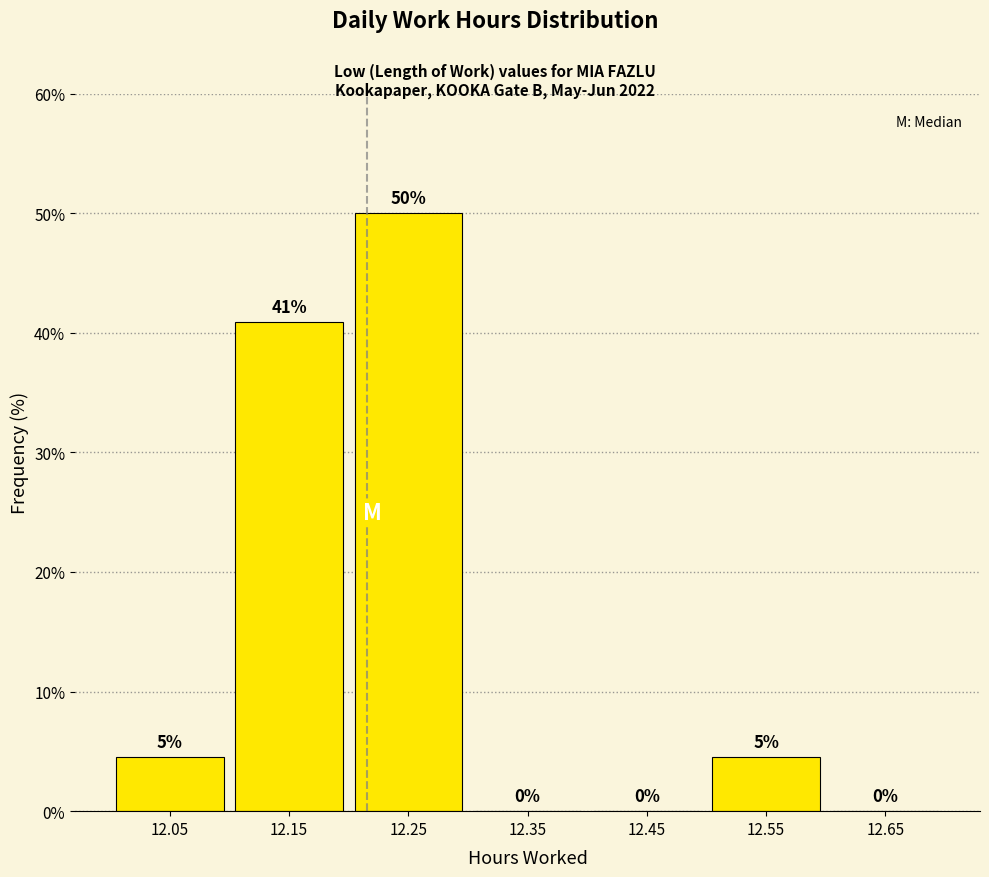

Which range on the x-axis has the tallest bar?

12.2 to 12.3